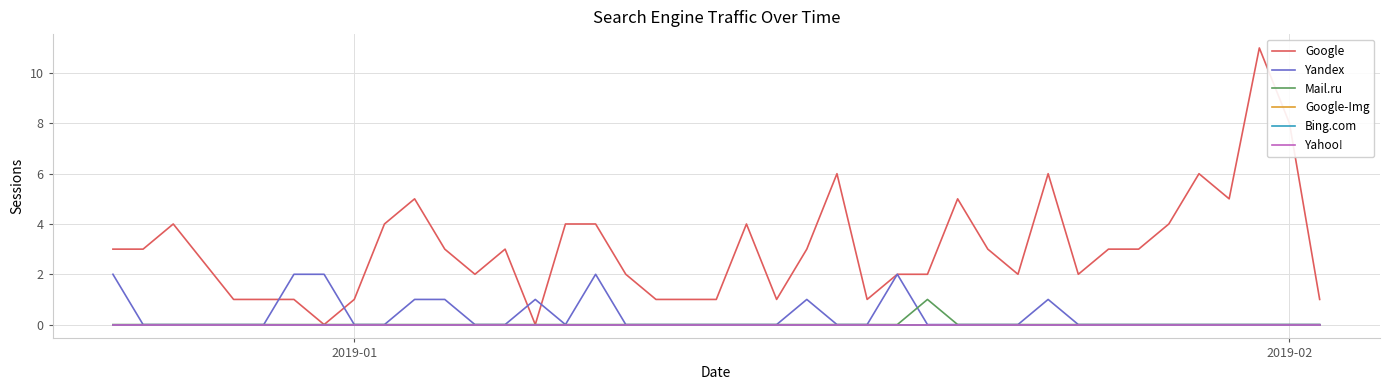

Is this an area chart (filled region under the line)?

No